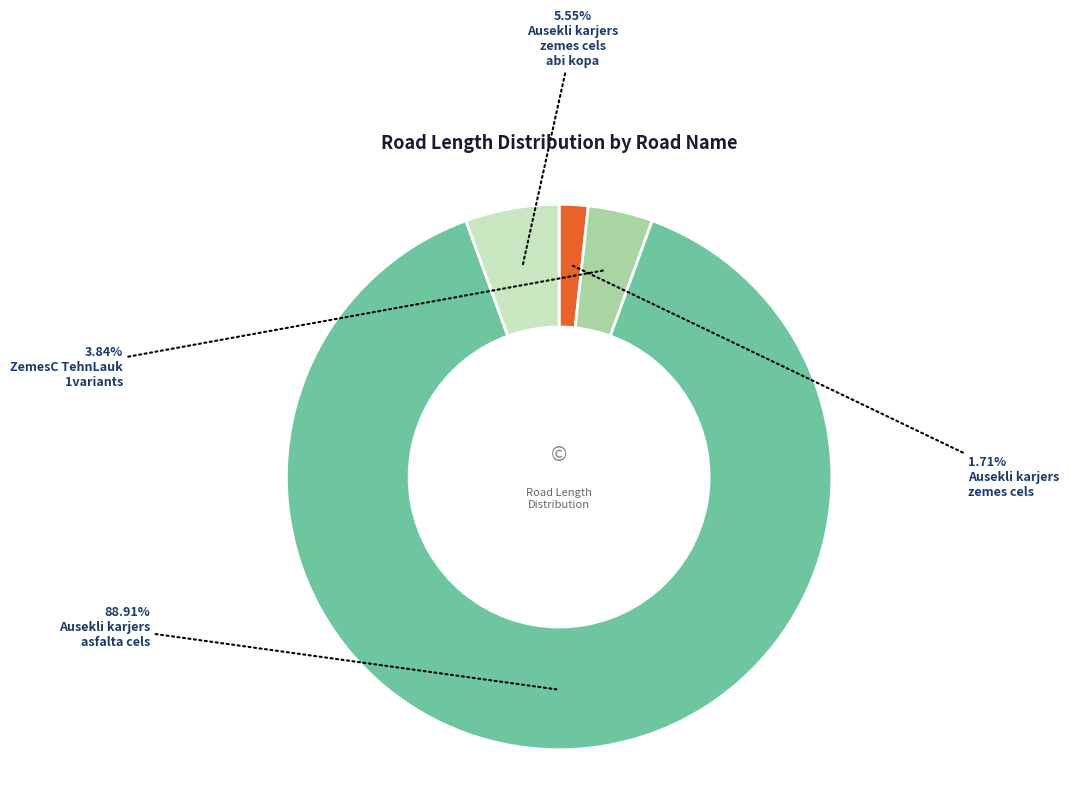

Count the number of slices in the pie.

4